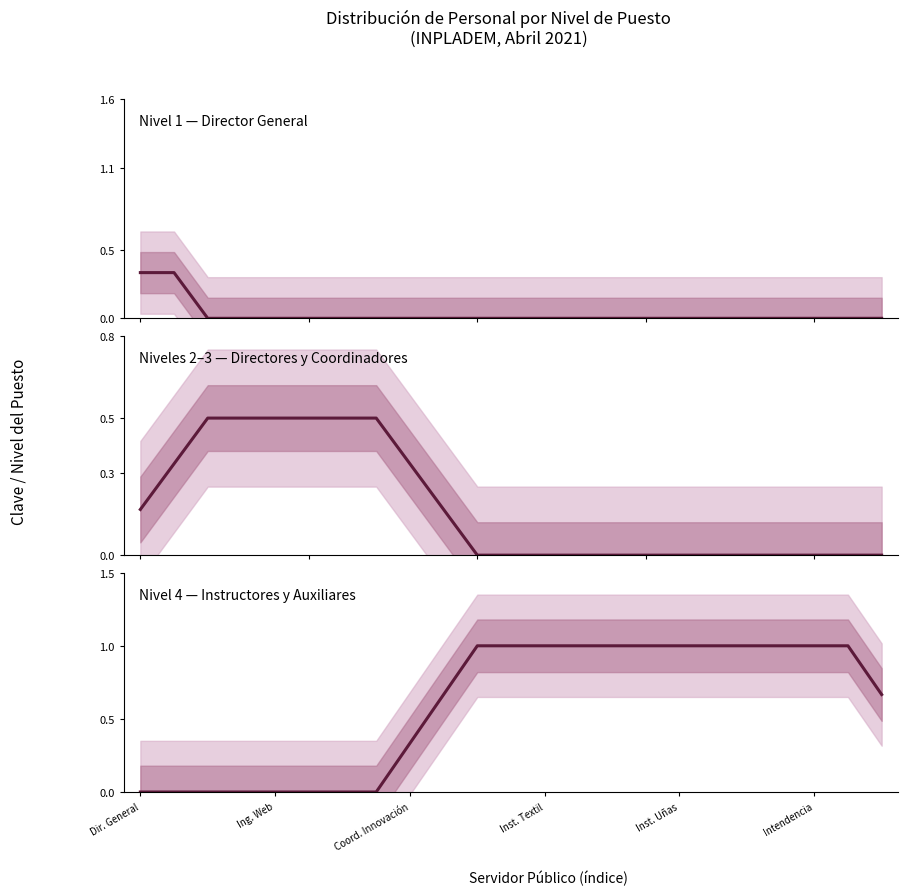

What value does the Nivel 4 — Instructores y Auxiliares series have at 10?

1.0